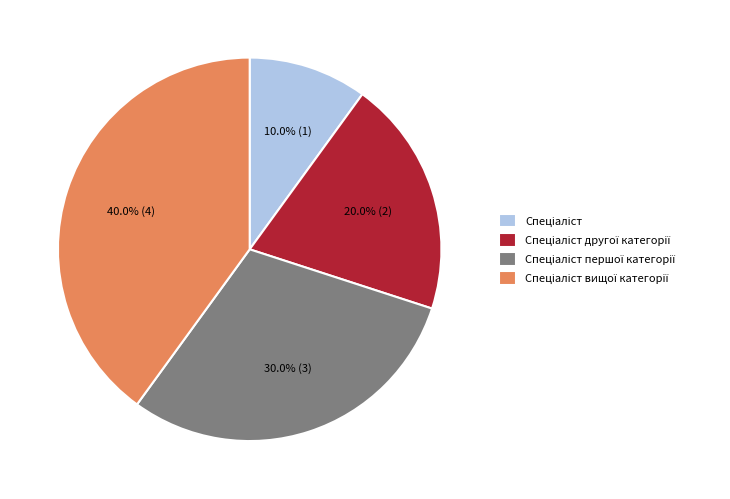

To the nearest percent, what is the average slice percentage?

25%